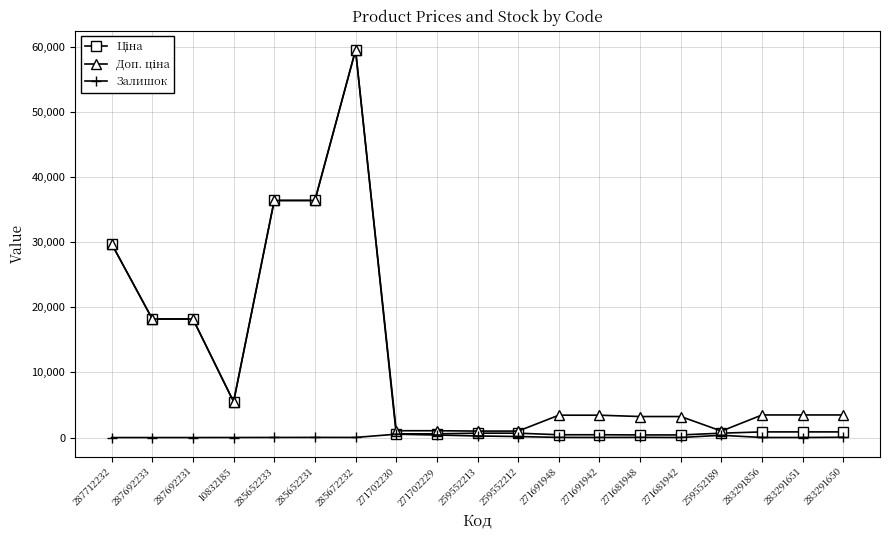

True or false: Залишок has a value of 0.0 at 287712232.

True